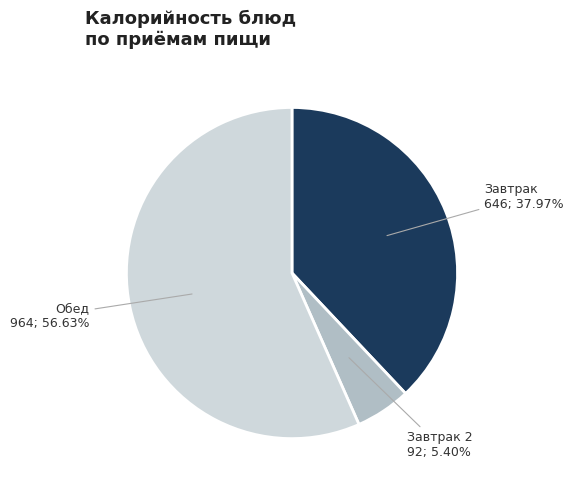

How many segments does this pie chart have?

3